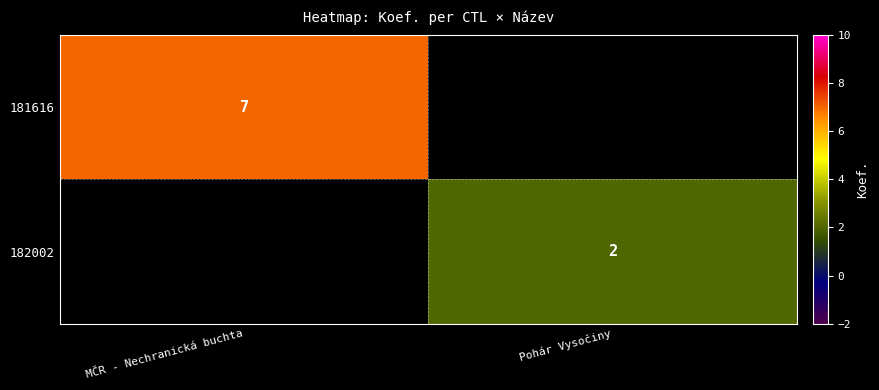

The value of 182002 at Pohár Vysočiny is 4. True or false?

False